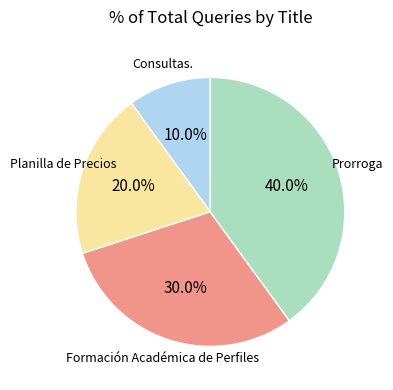

To the nearest percent, what is the combined percentage of Prorroga and Planilla de Precios?

60%